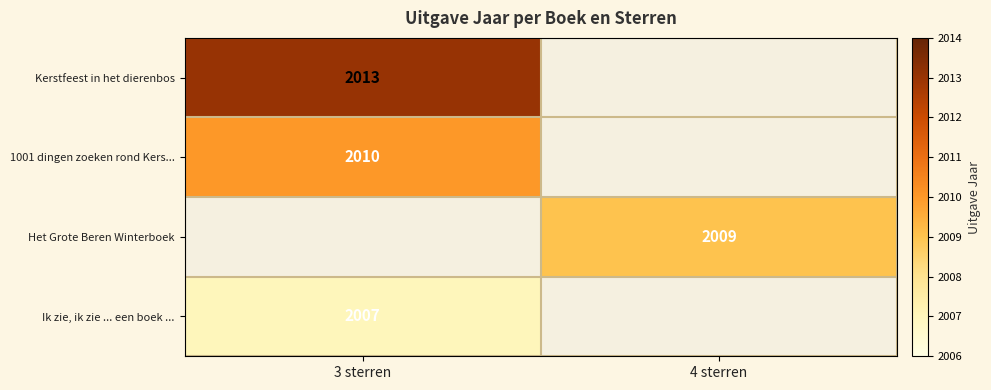

The Ik zie, ik zie ... een boek ... series shows 1366 at 3 sterren. True or false?

False